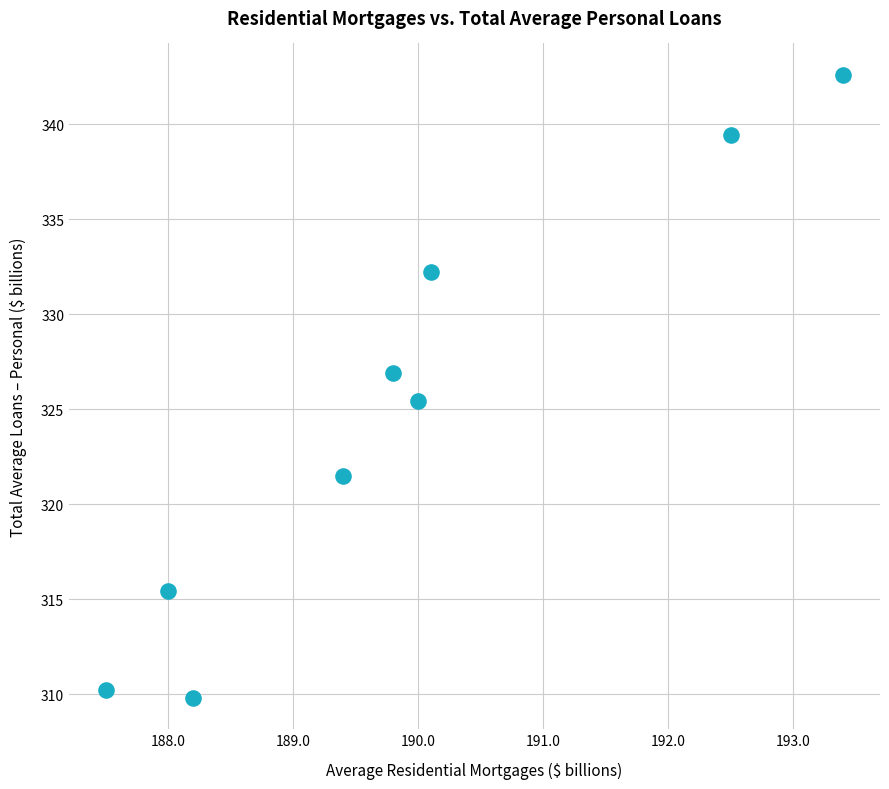

What is the range of X values (max minus min)?

5.9